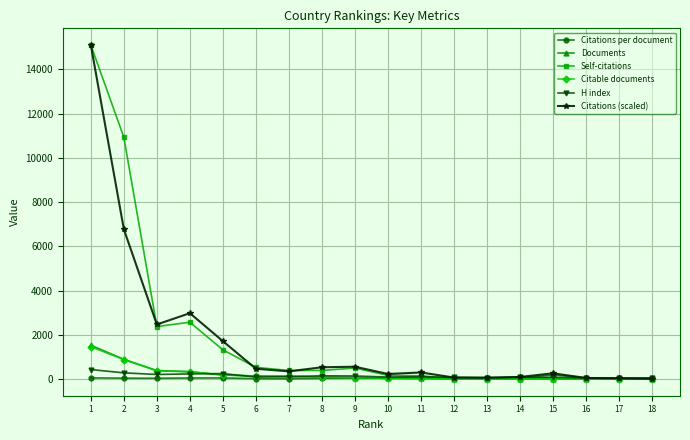

True or false: Self-citations has more than 1 interior local peaks.

True